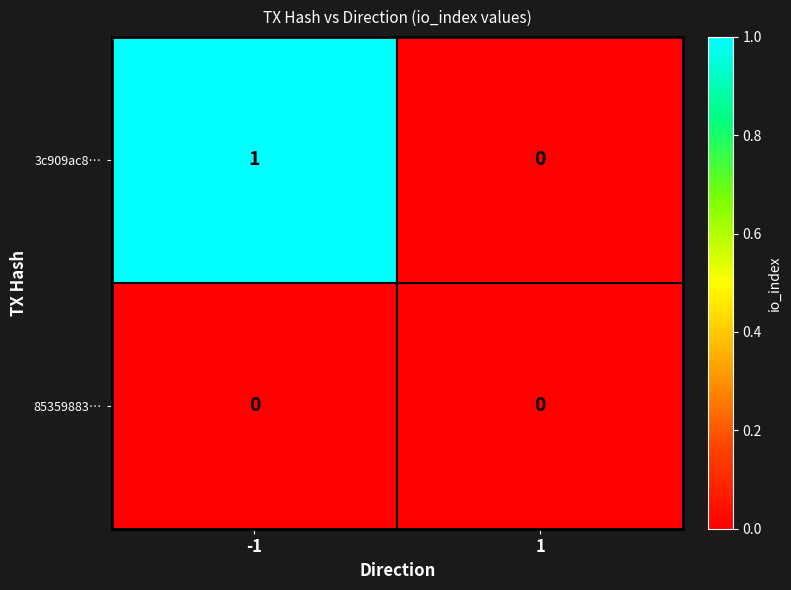

Which series has the largest range (max minus min)?

3c909ac8…